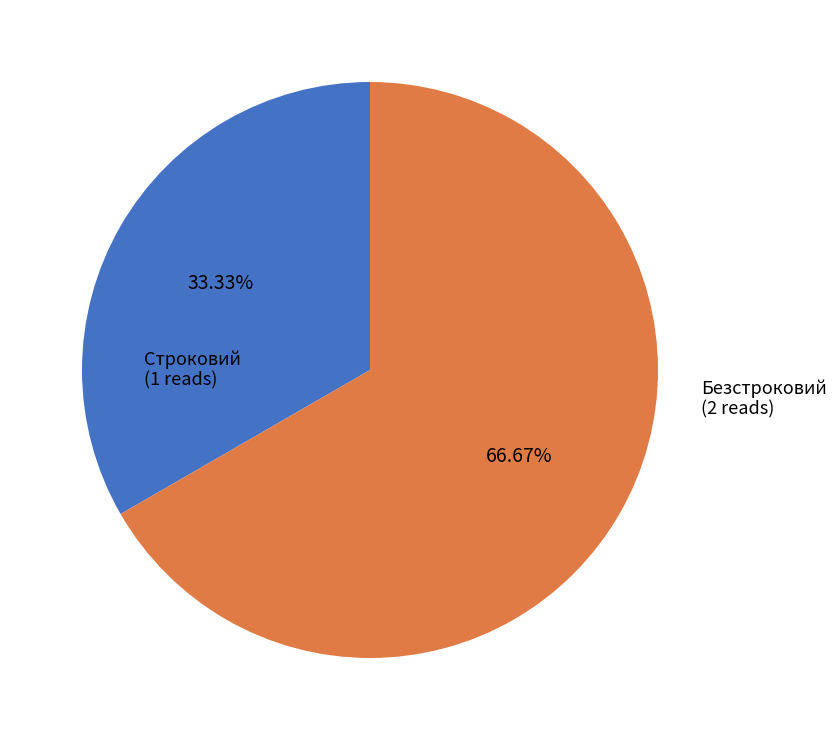

Rank the categories by value from highest to lowest.

Безстроковий, Строковий